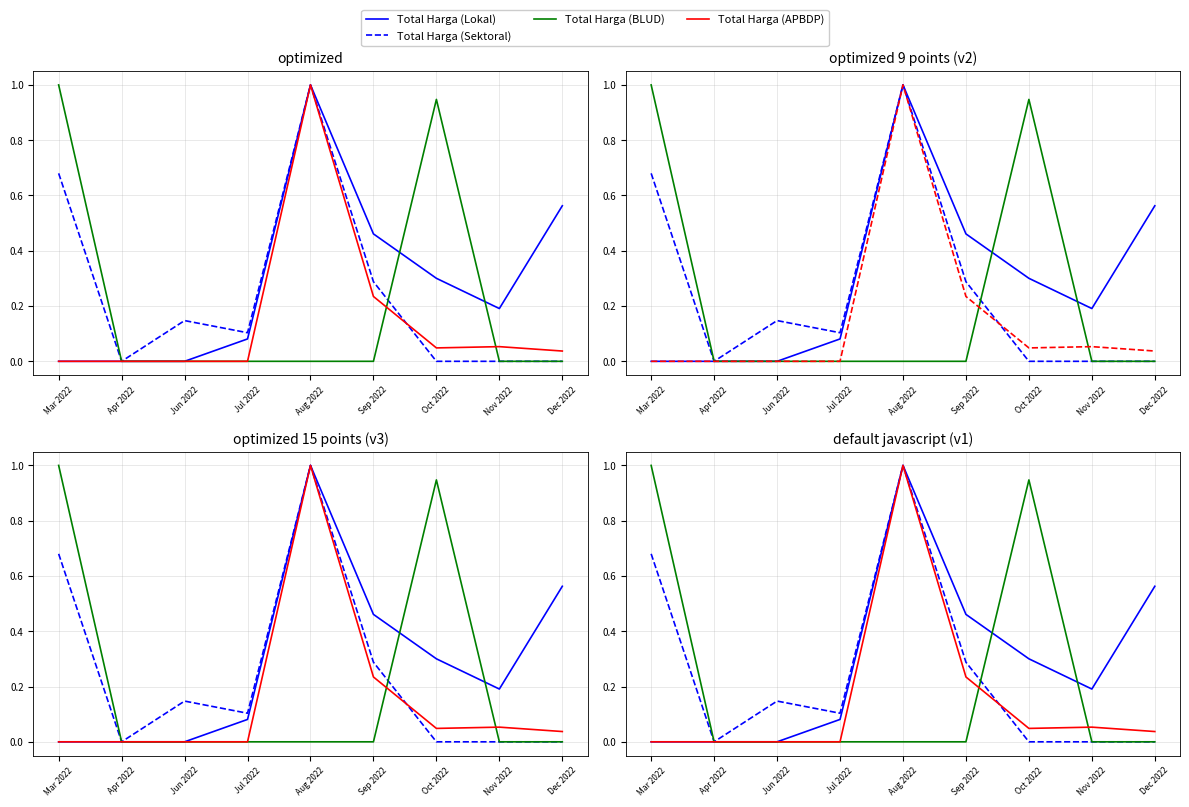

At which category does Total Harga (Sektoral) reach its first local peak?

Jun 2022